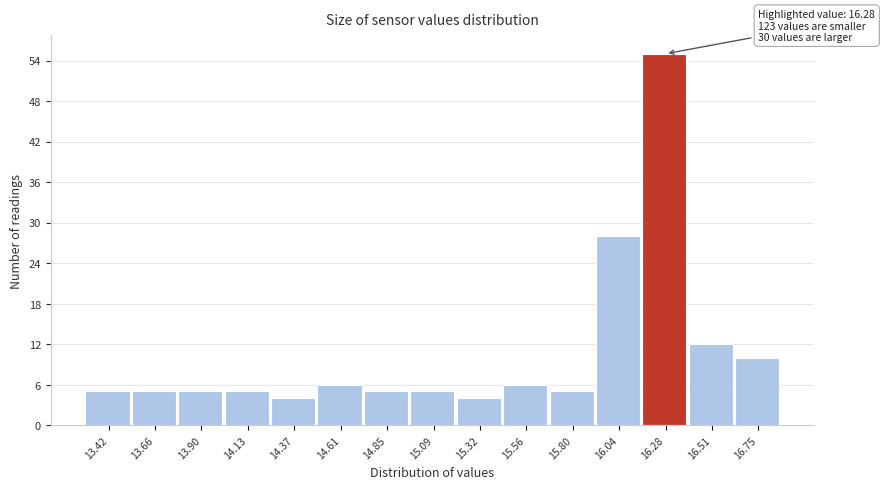

Which range on the x-axis has the tallest bar?

16.15 to 16.40